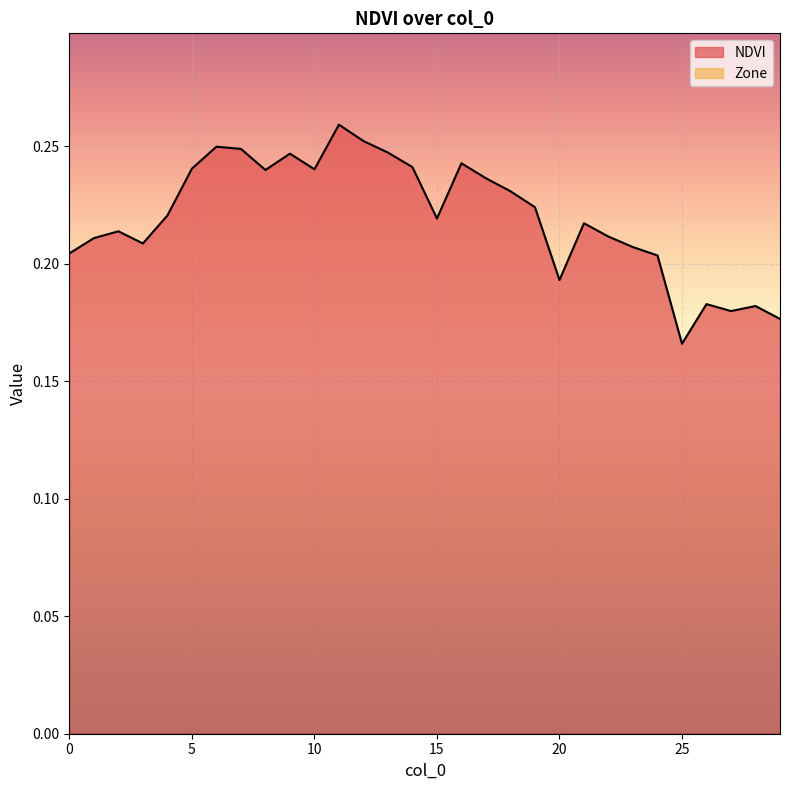

Does the chart display data point markers on the line(s)?

No